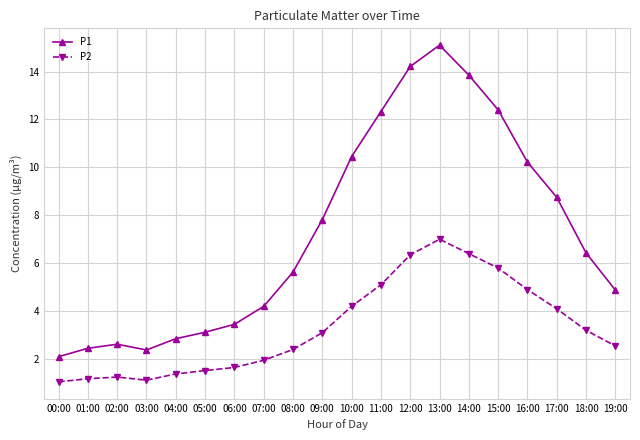

Rank the series at 07:00 from lowest to highest value.

P2, P1